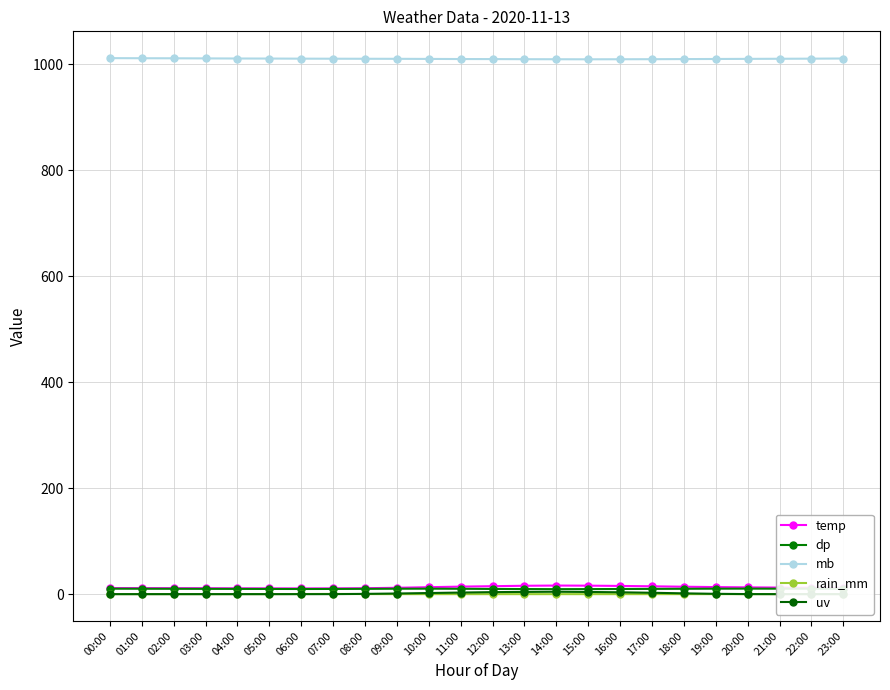

What is the difference between the maximum and second lowest values in the mb series?

2.1